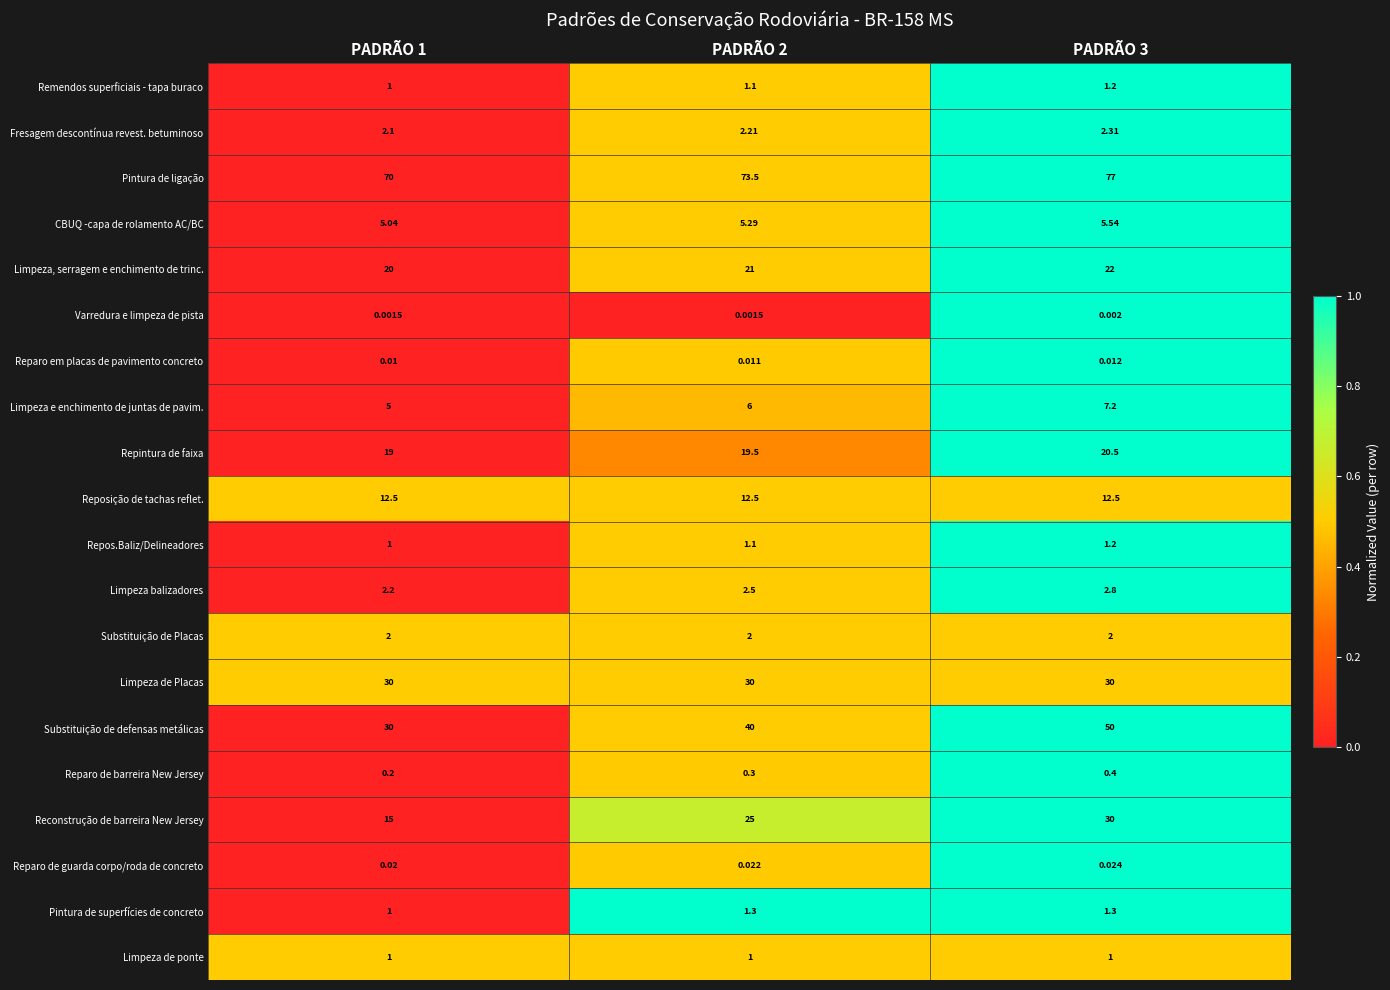

Which series has the largest total across all categories?

Pintura de ligação